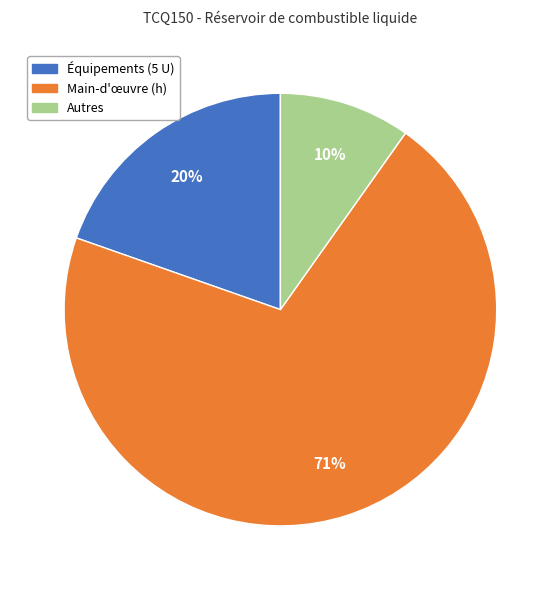

Is there a majority slice in this chart?

Yes